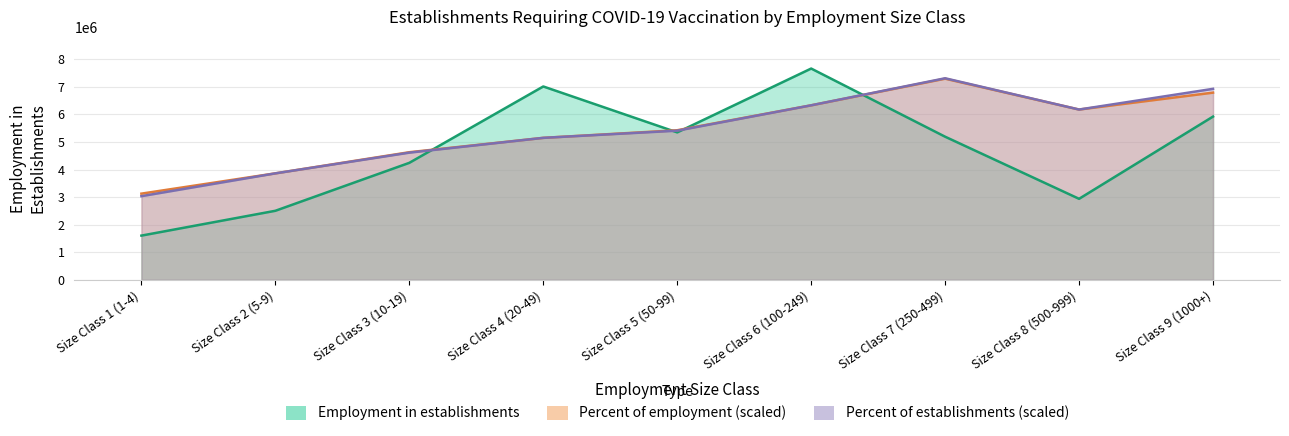

Is it true that Percent of establishments equals 4613209.7 at Size Class 3 (10-19)?

True